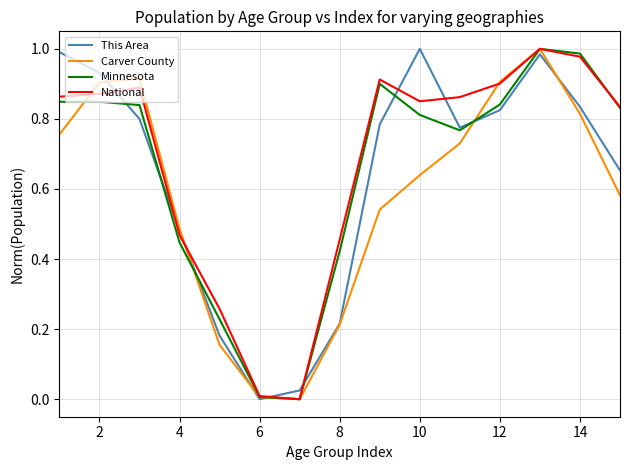

List the series in order of their overall mean, lowest first.

Carver County, This Area, Minnesota, National